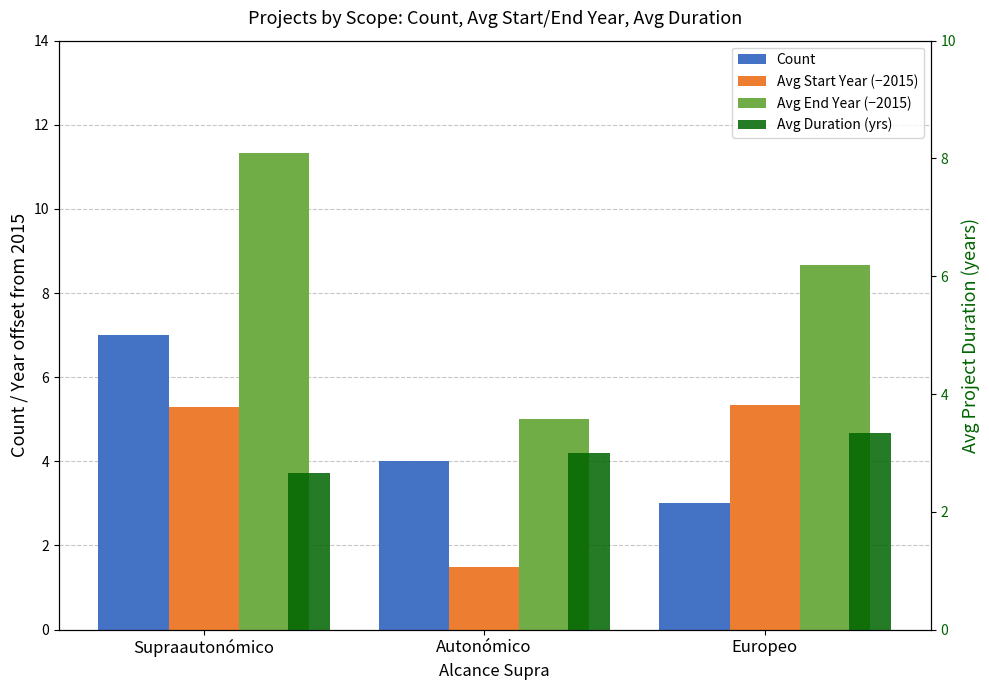

Reading left to right, list all the values displayed in this chart.

Count: 7.0	4.0	3.0
Avg Start Year (−2015): 5.3	1.5	5.3
Avg End Year (−2015): 11.3	5.0	8.7
Avg Duration (yrs): 2.7	3.0	3.3